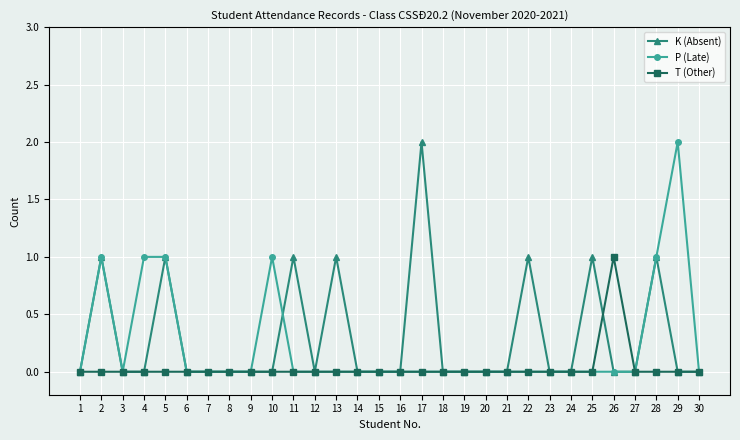

Between 3 and 22, which series saw the biggest shift?

K (Absent)